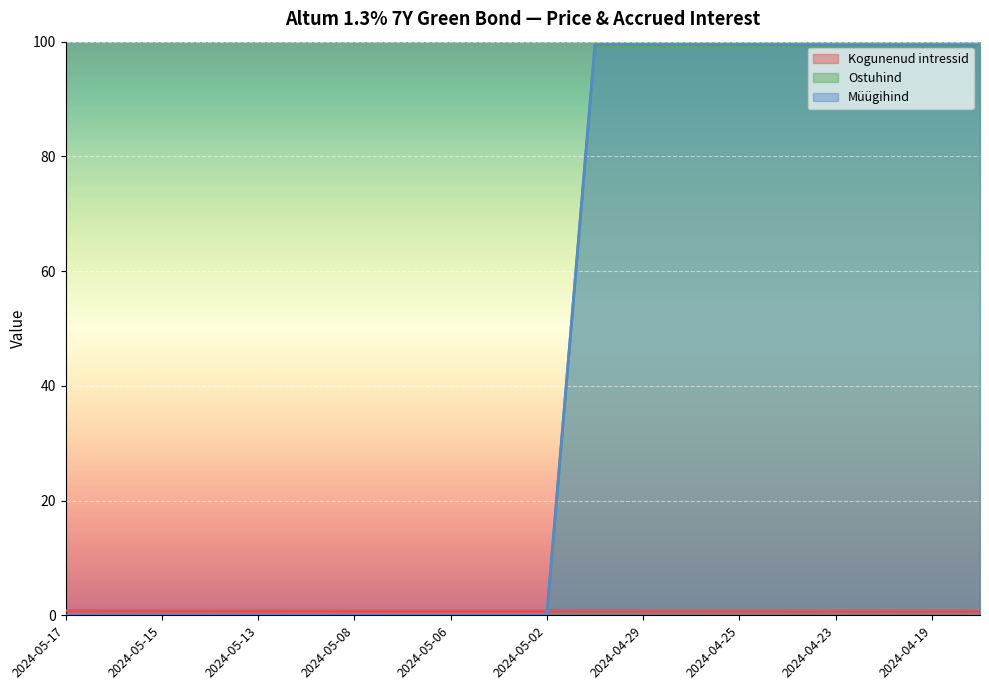

How many data points does each series have?

20